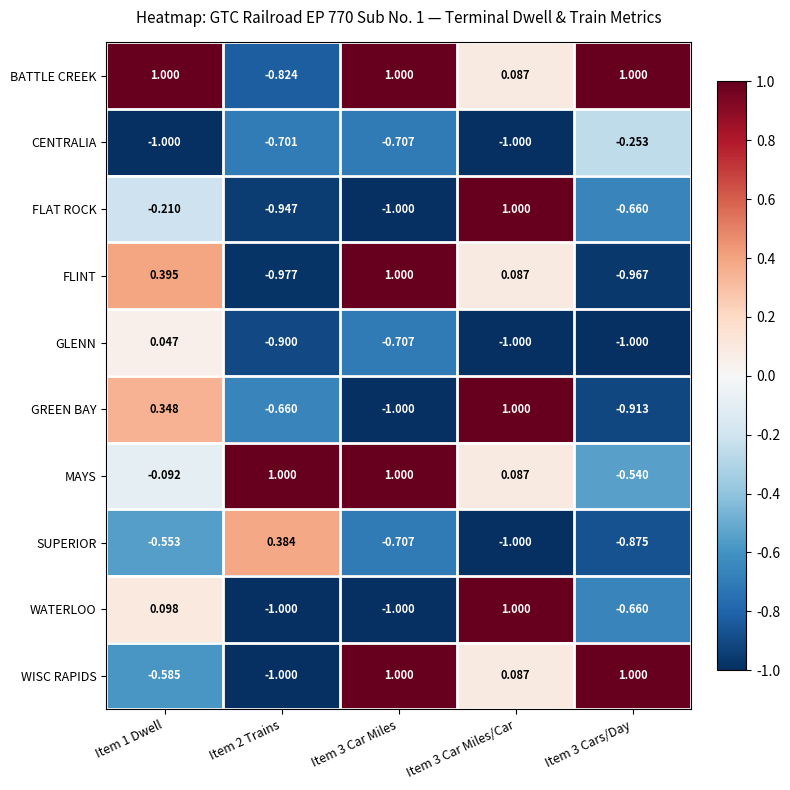

Between Item 1 Dwell and Item 2 Trains, which series saw the biggest shift?

BATTLE CREEK